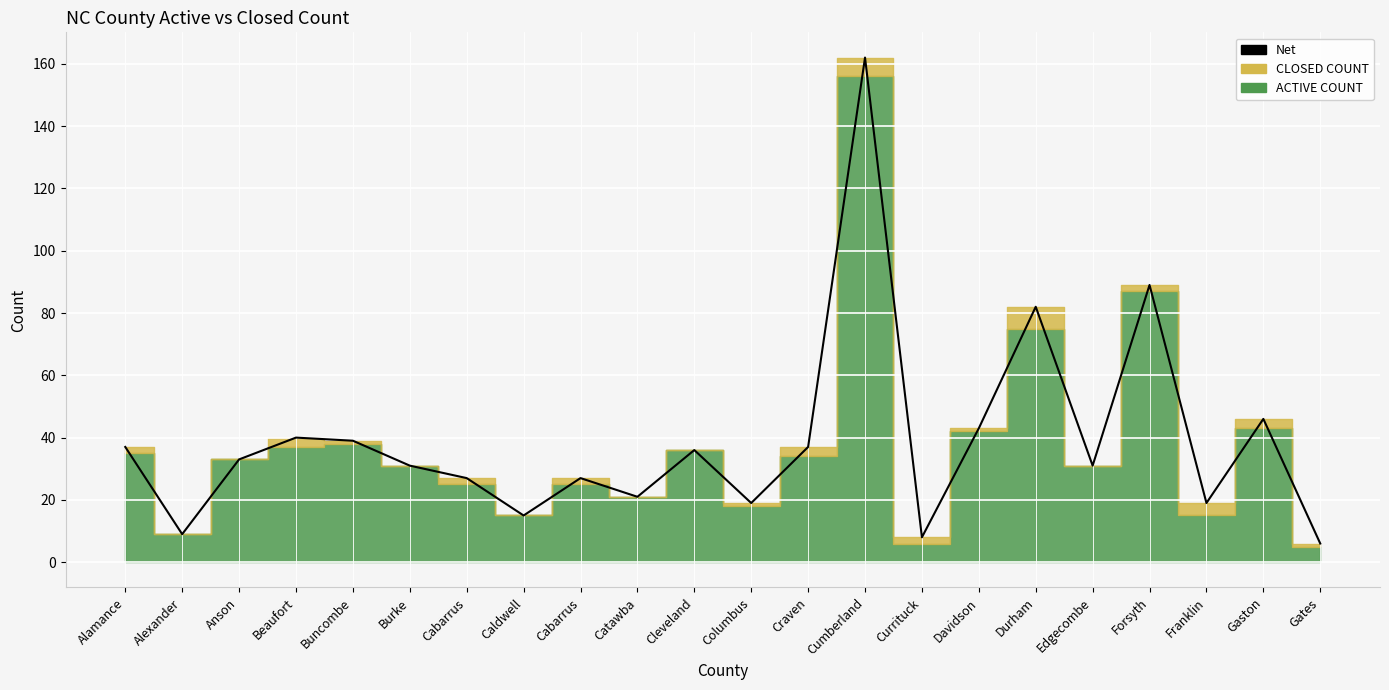

Where is the first local maximum?

Beaufort